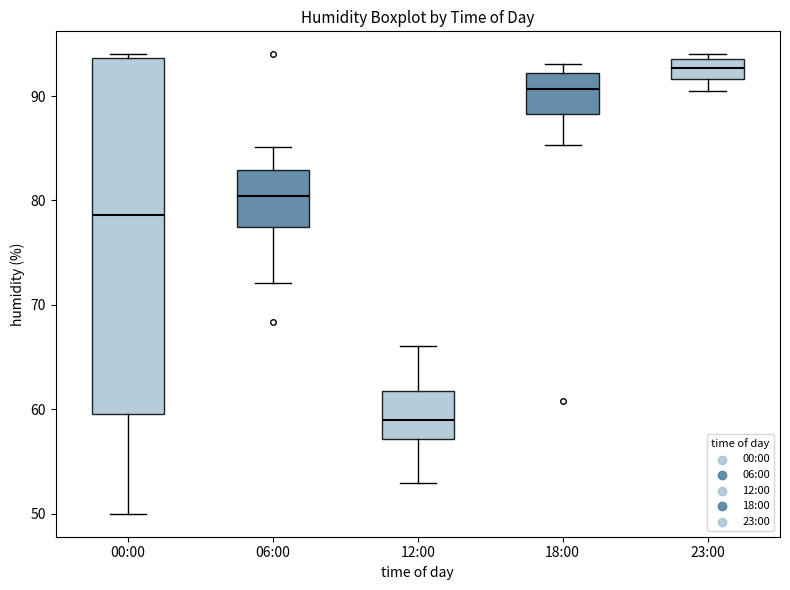

Comparing the boxes themselves (not the whiskers), which one is the tallest?

00:00